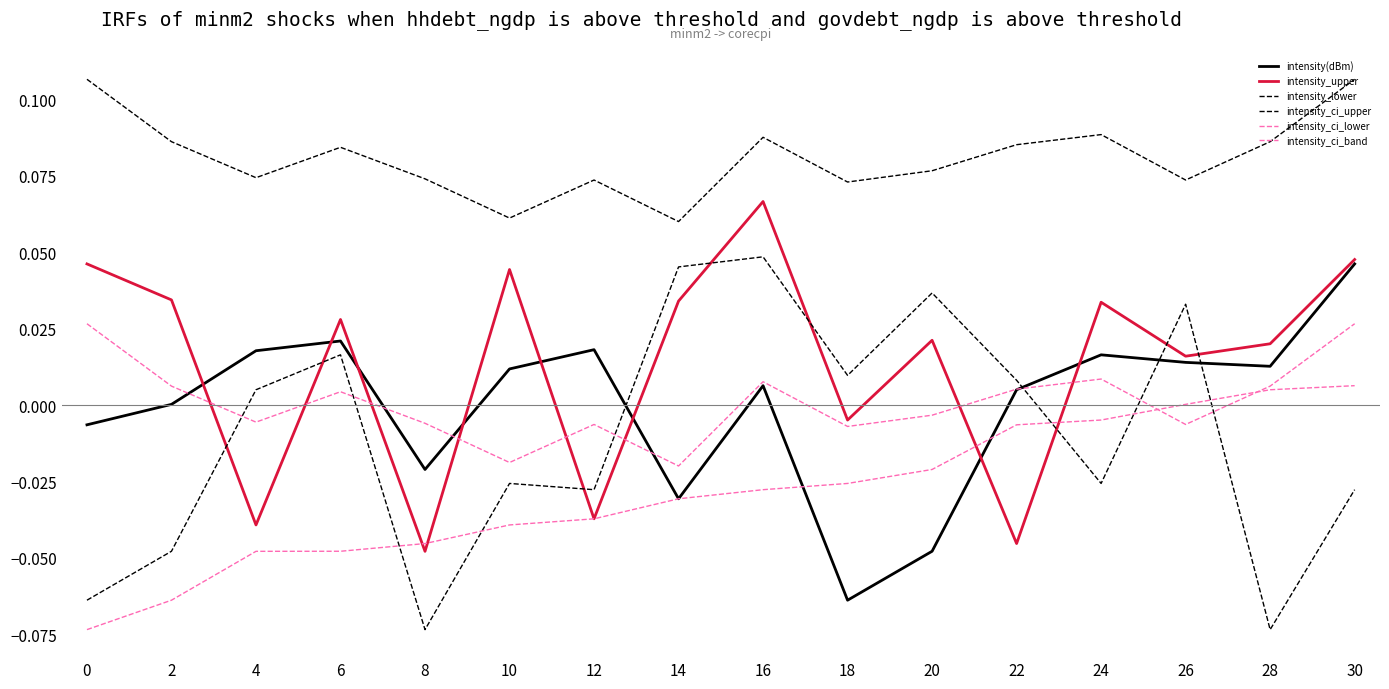

Reading right to left, what are all the values shown in this chart?

intensity(dBm): 30=0.0	28=0.0	26=0.0	24=0.0	22=0.0	20=-0.0	18=-0.1	16=0.0	14=-0.0	12=0.0	10=0.0	8=-0.0	6=0.0	4=0.0	2=0.0	0=-0.0
intensity_upper: 30=0.0	28=0.0	26=0.0	24=0.0	22=-0.0	20=0.0	18=-0.0	16=0.1	14=0.0	12=-0.0	10=0.0	8=-0.0	6=0.0	4=-0.0	2=0.0	0=0.0
intensity_lower: 30=-0.0	28=-0.1	26=0.0	24=-0.0	22=0.0	20=0.0	18=0.0	16=0.0	14=0.0	12=-0.0	10=-0.0	8=-0.1	6=0.0	4=0.0	2=-0.0	0=-0.1
intensity_ci_upper: 30=0.1	28=0.1	26=0.1	24=0.1	22=0.1	20=0.1	18=0.1	16=0.1	14=0.1	12=0.1	10=0.1	8=0.1	6=0.1	4=0.1	2=0.1	0=0.1
intensity_ci_lower: 30=0.0	28=0.0	26=0.0	24=-0.0	22=-0.0	20=-0.0	18=-0.0	16=-0.0	14=-0.0	12=-0.0	10=-0.0	8=-0.0	6=-0.0	4=-0.0	2=-0.1	0=-0.1
intensity_ci_band: 30=0.0	28=0.0	26=-0.0	24=0.0	22=0.0	20=-0.0	18=-0.0	16=0.0	14=-0.0	12=-0.0	10=-0.0	8=-0.0	6=0.0	4=-0.0	2=0.0	0=0.0